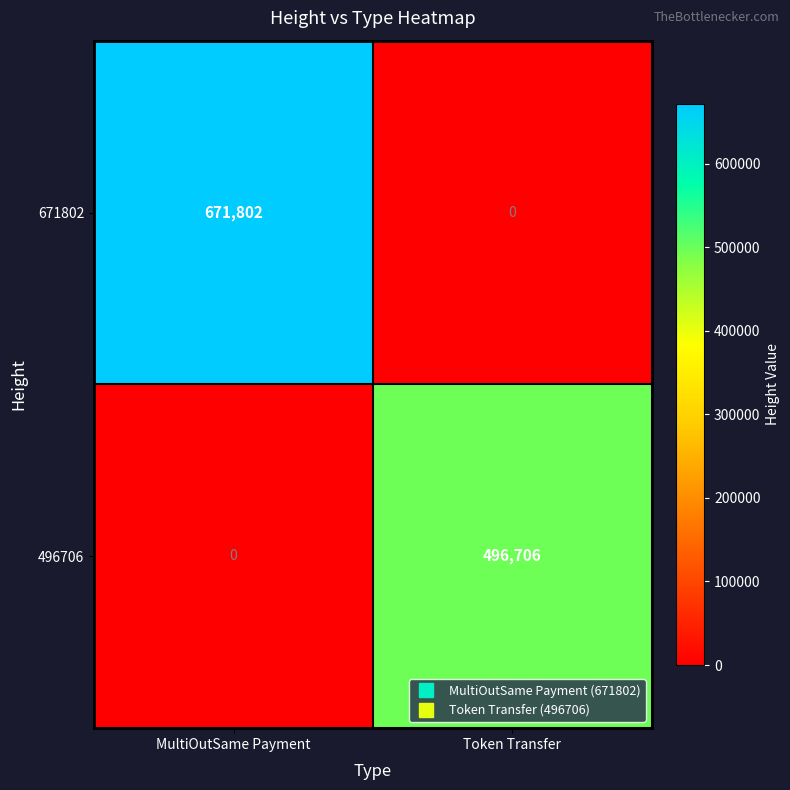

What is the greatest value displayed?

671802